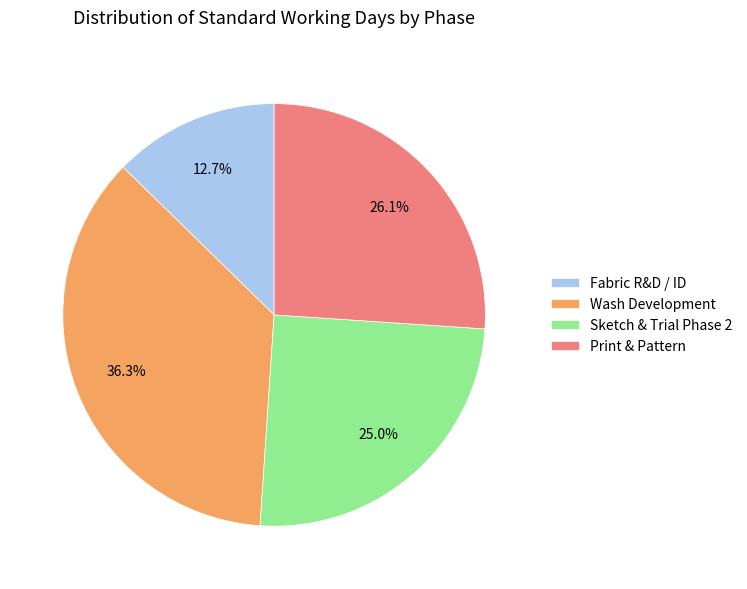

What is the smallest slice in the pie chart?

Fabric R&D / ID